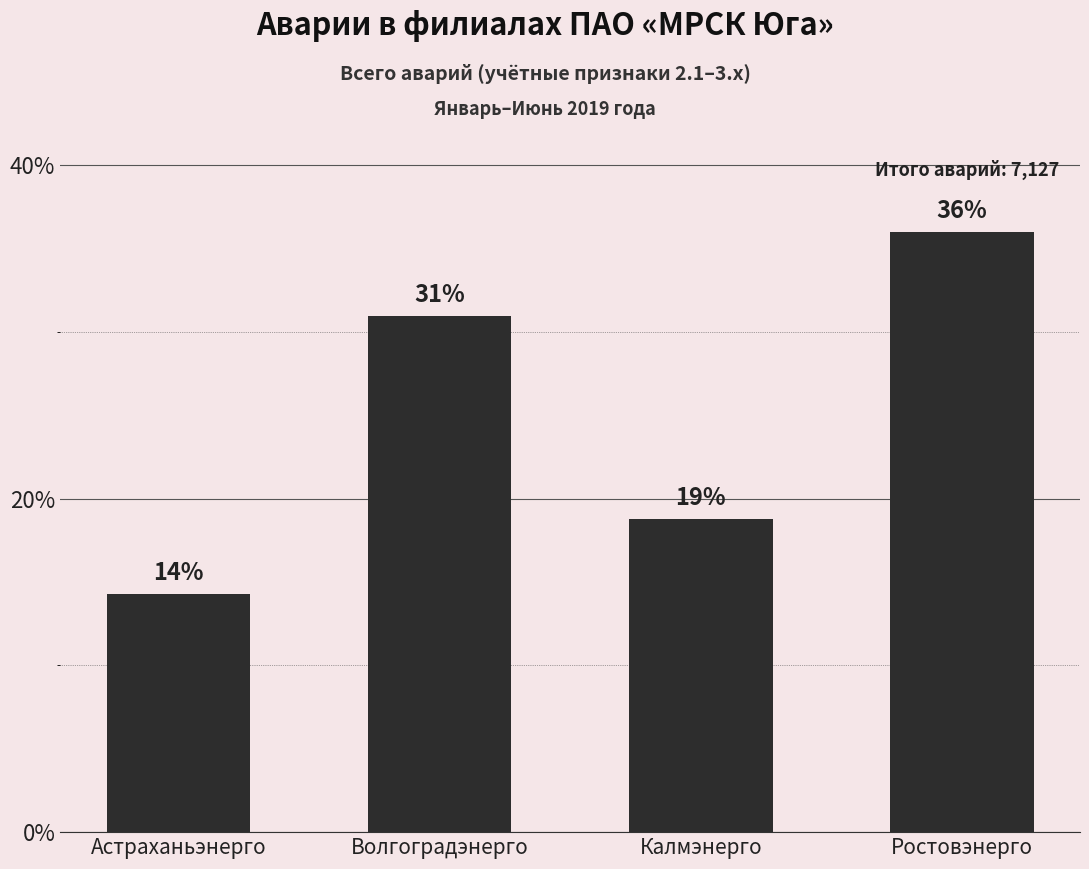

What value does the data have at Волгоградэнерго?

31.0